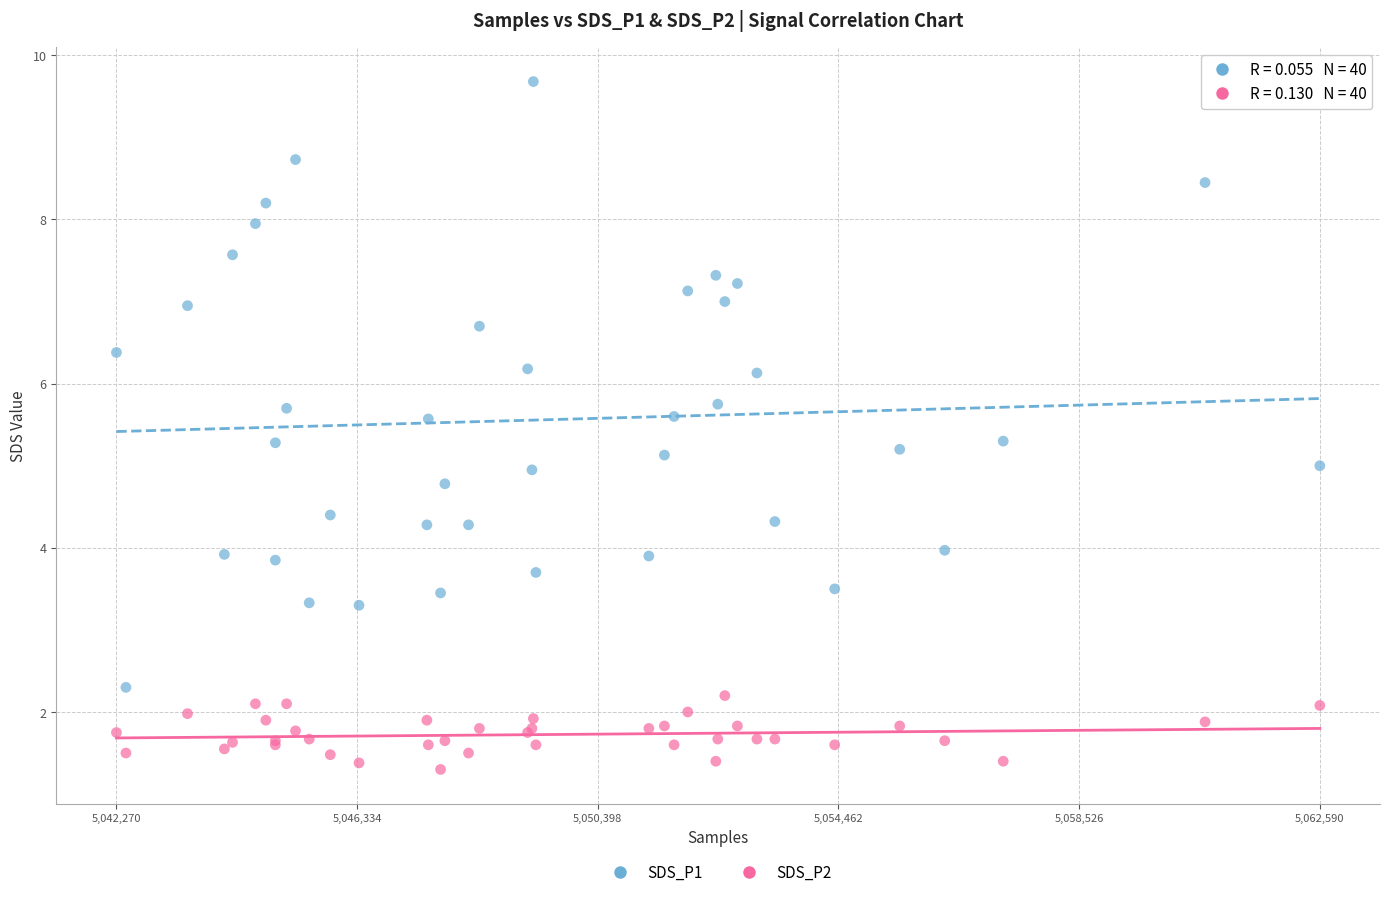

What are all the series names shown in the legend?

SDS_P1, SDS_P2